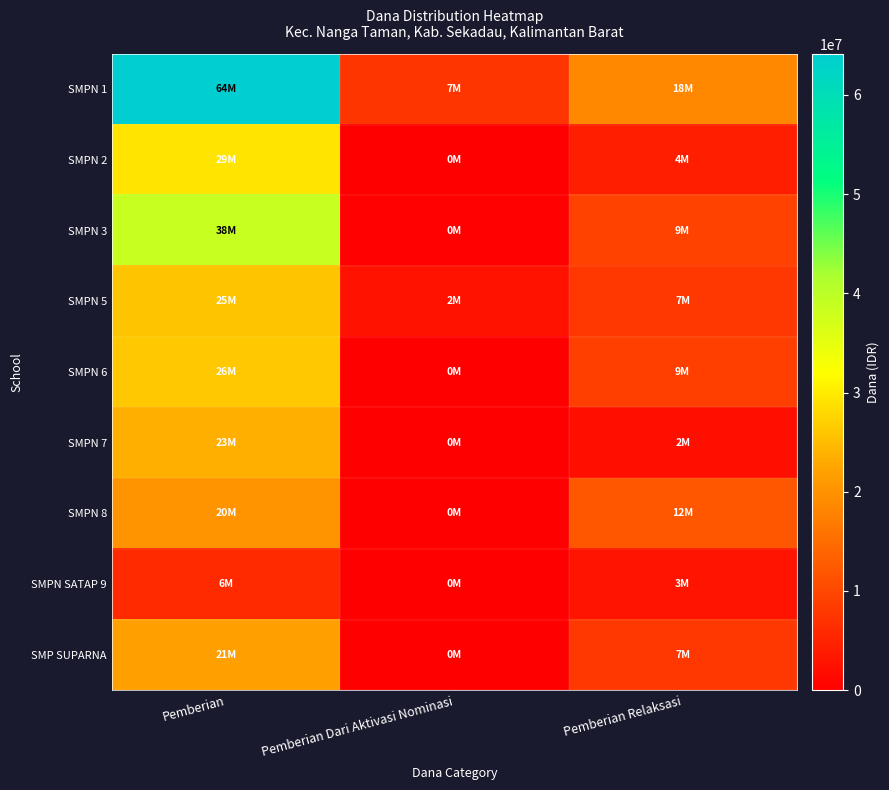

At how many categories does at least one series exceed 14454809?

2